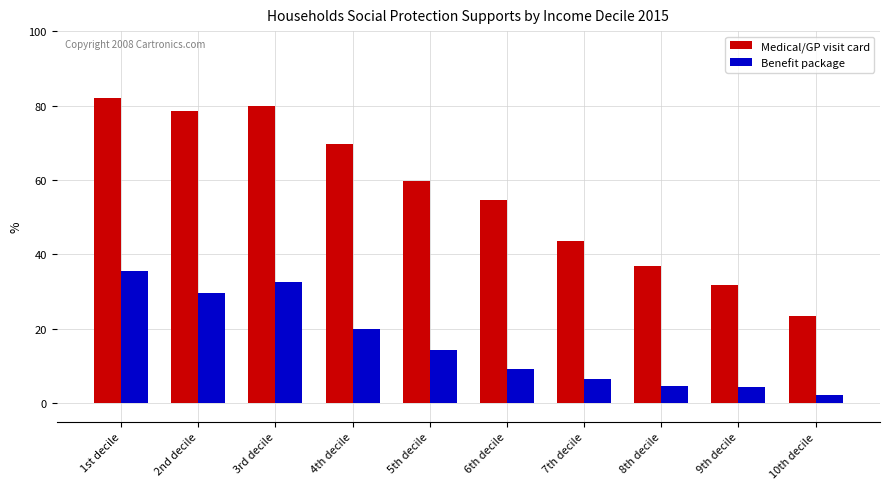

At which label is Medical/GP visit card closest to 52?

6th decile